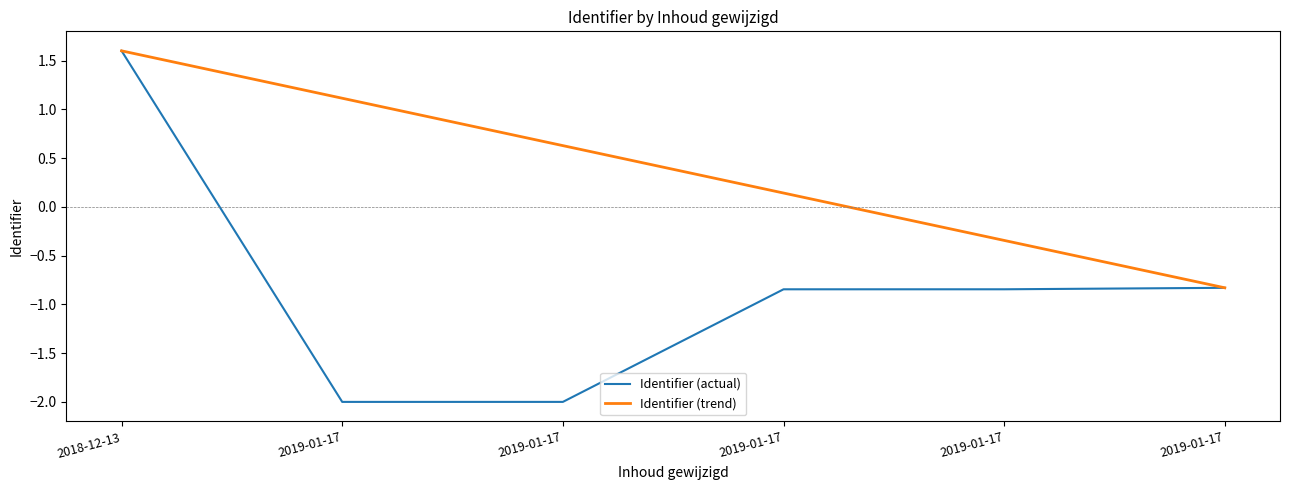

List the series in order of their overall mean, highest first.

Identifier (trend), Identifier (actual)